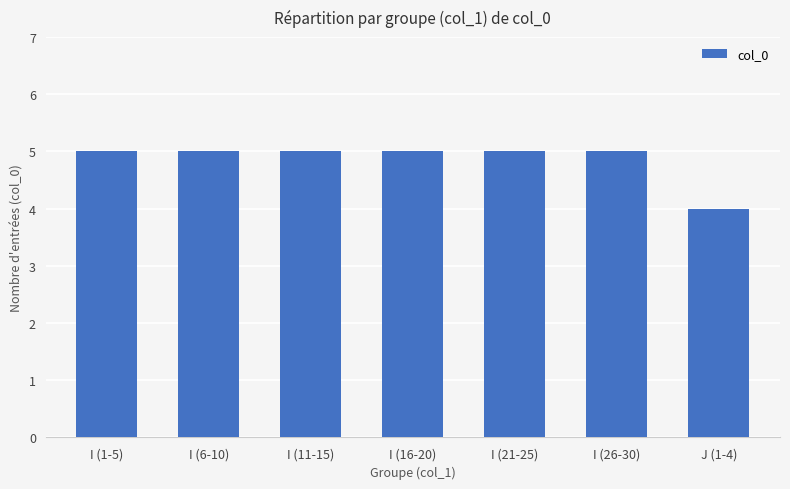

Are the bars grouped side by side (vs. stacked)?

No